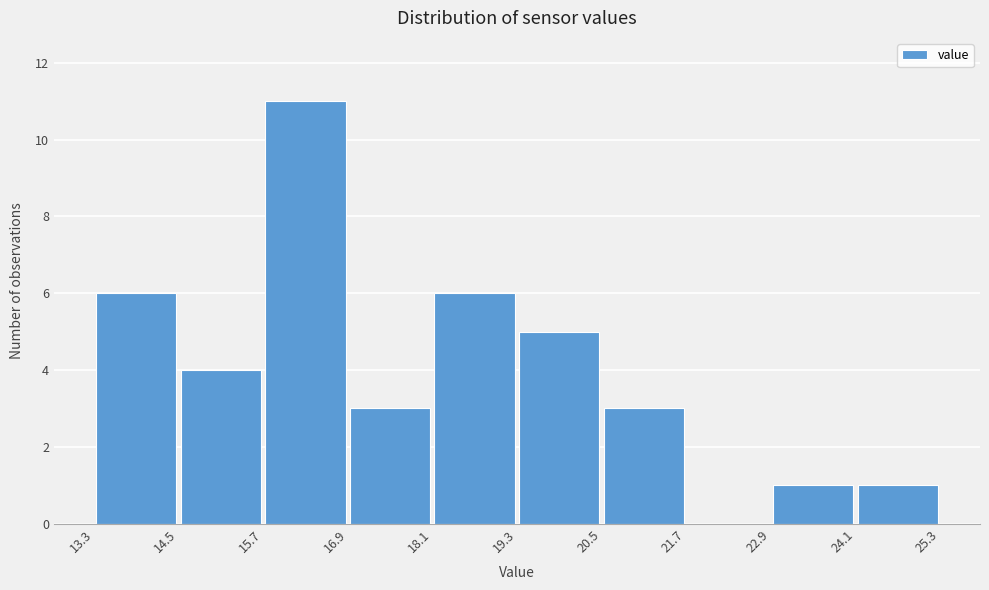

Reading left to right, list every bar in this chart as the range it spans on the x-axis followed by its height. The values are not printed on the chart, so give them approximately, as read against the axis.

13.3 to 14.5: 6
14.5 to 15.7: 4
15.7 to 16.9: 11
16.9 to 18.1: 3
18.1 to 19.3: 6
19.3 to 20.5: 5
20.5 to 21.7: 3
21.7 to 22.9: 0
22.9 to 24.1: 1
24.1 to 25.3: 1